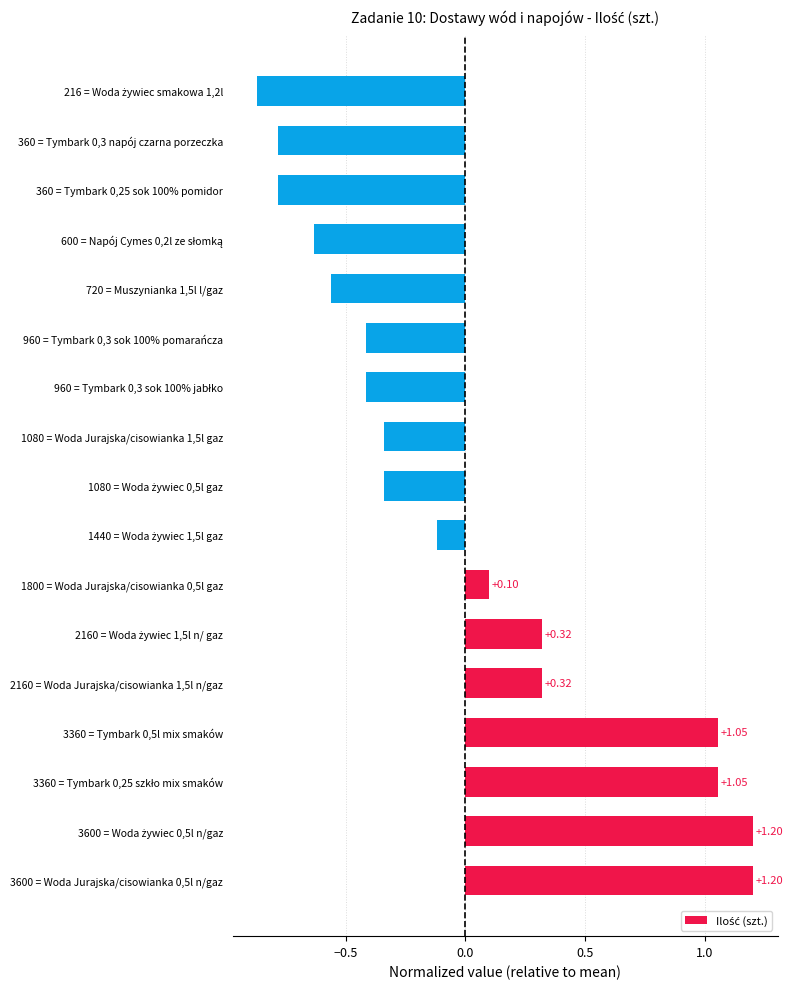

What is the change in value from 3360 = Tymbark 0,5l mix smaków to 2160 = Woda Jurajska/cisowianka 1,5l n/gaz?

-0.7